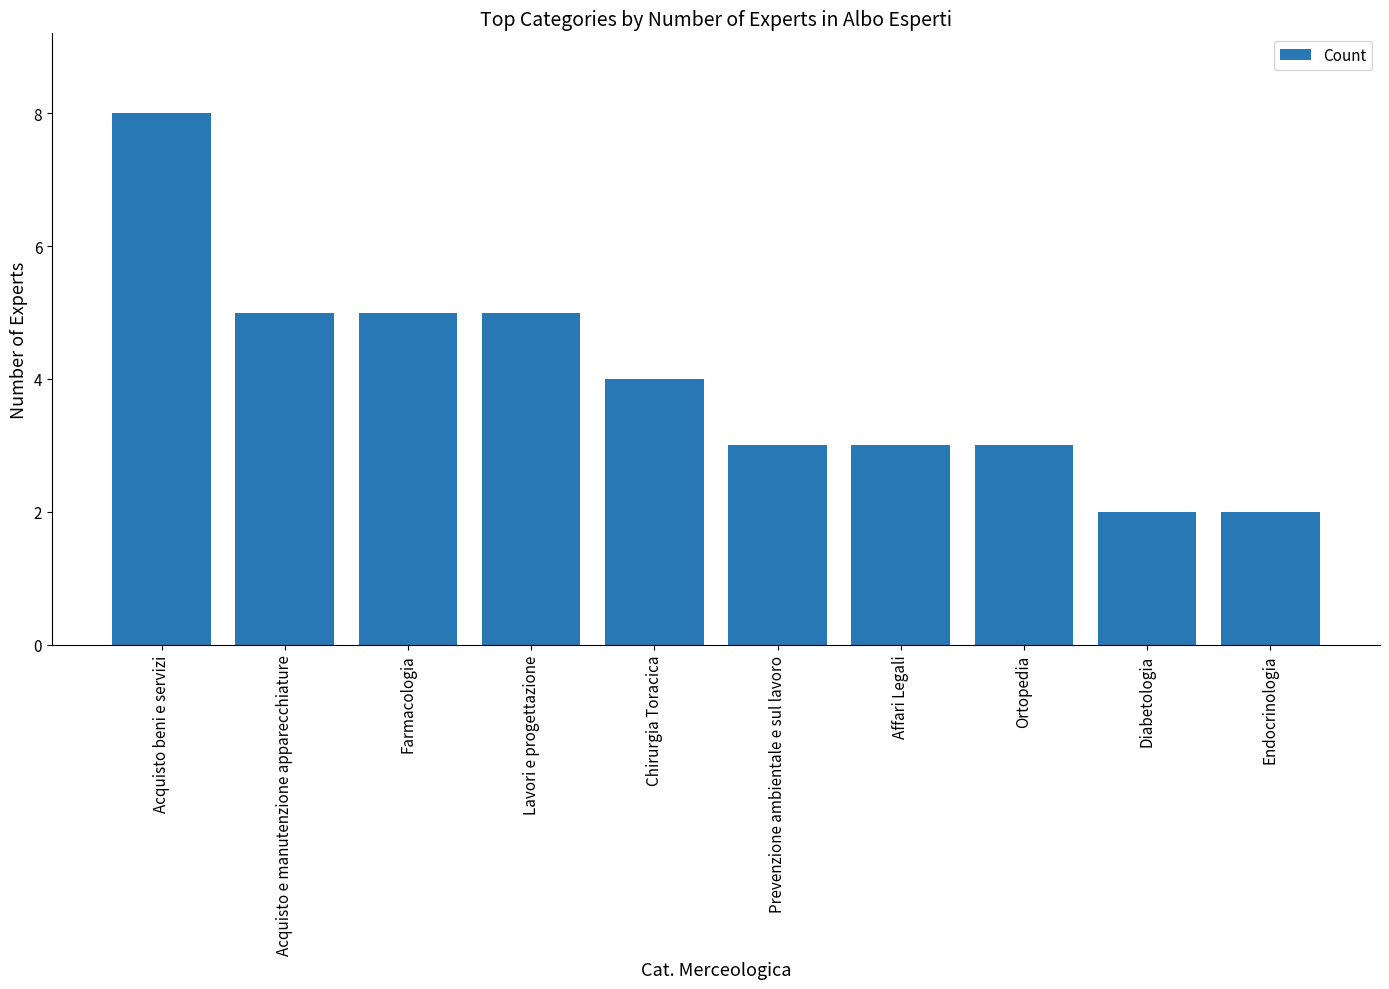

Reading left to right, extract all data points from this chart.

Acquisto beni e servizi=8	Acquisto e manutenzione apparecchiature=5	Farmacologia=5	Lavori e progettazione=5	Chirurgia Toracica=4	Prevenzione ambientale e sul lavoro=3	Affari Legali=3	Ortopedia=3	Diabetologia=2	Endocrinologia=2